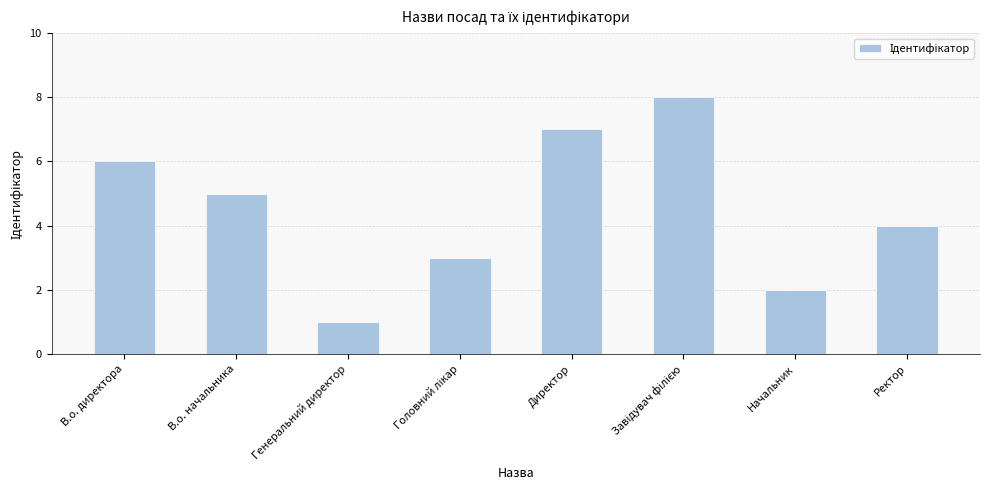

Reading right to left, what are all the values shown in this chart?

4	2	8	7	3	1	5	6